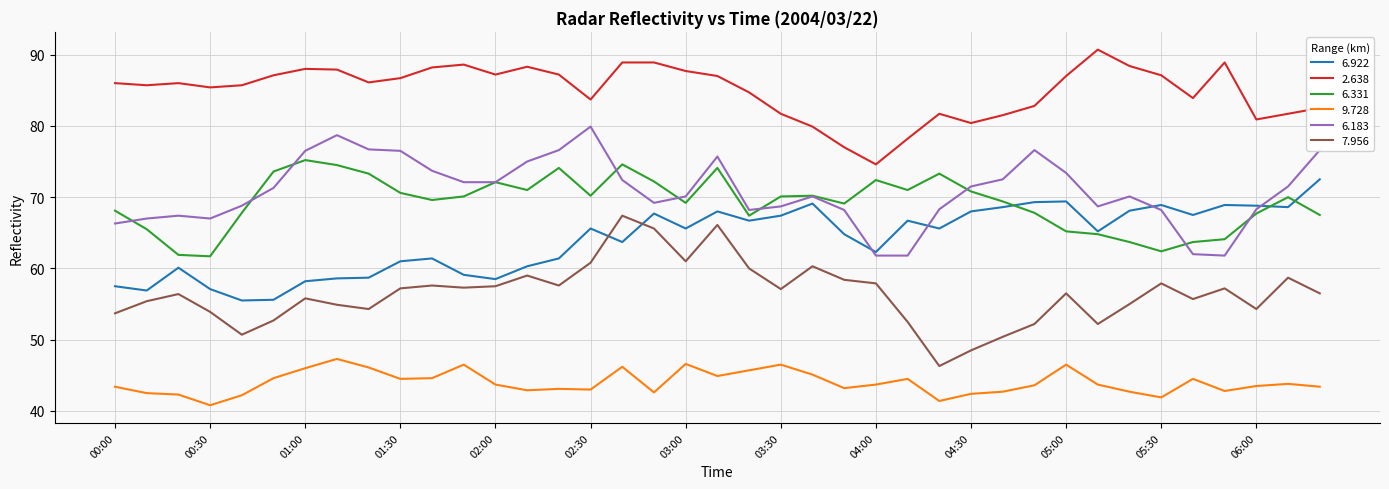

What is the smallest value displayed?

40.8